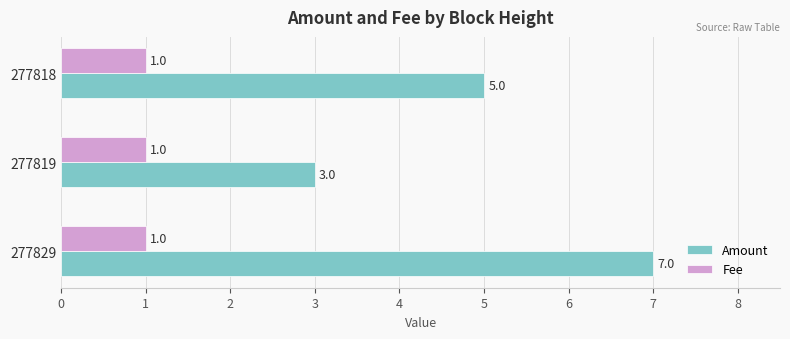

What is the minimum value shown in the chart?

1